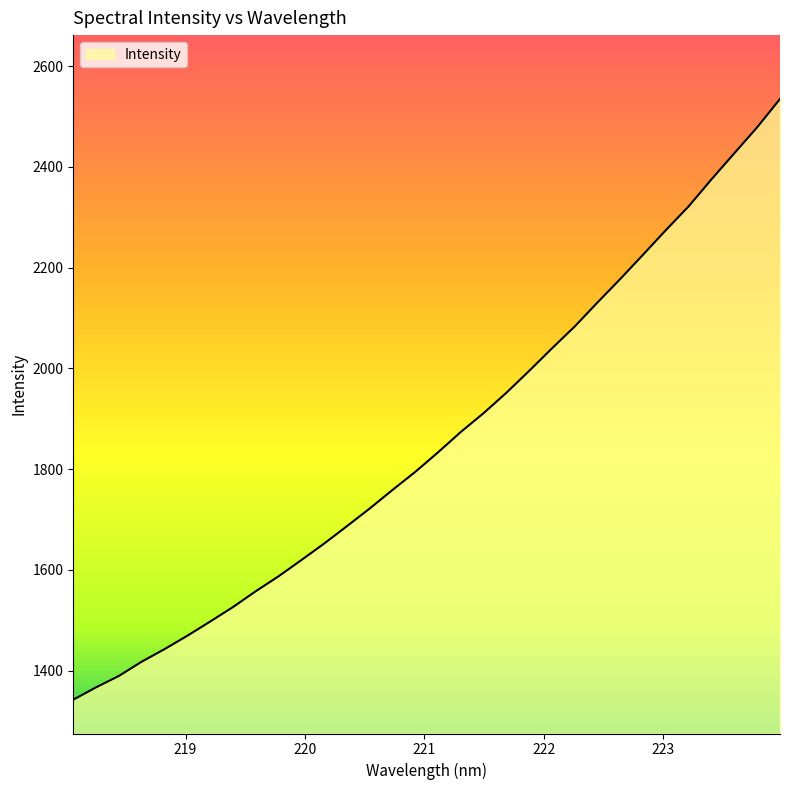

What is the difference between the maximum and minimum values?

1192.4